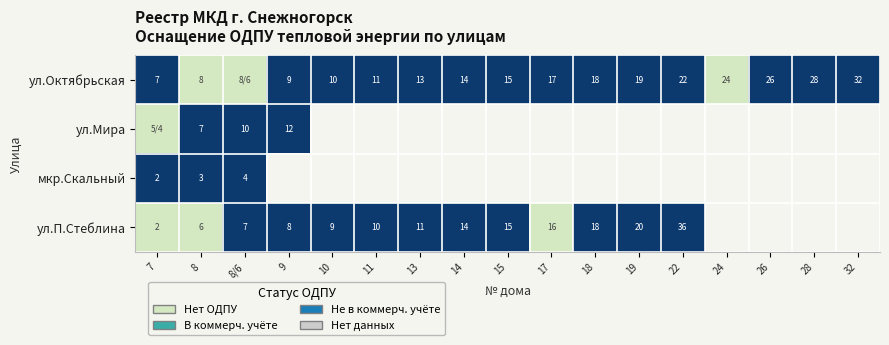

True or false: ул.Октябрьская has a value of 2 at 10.

False